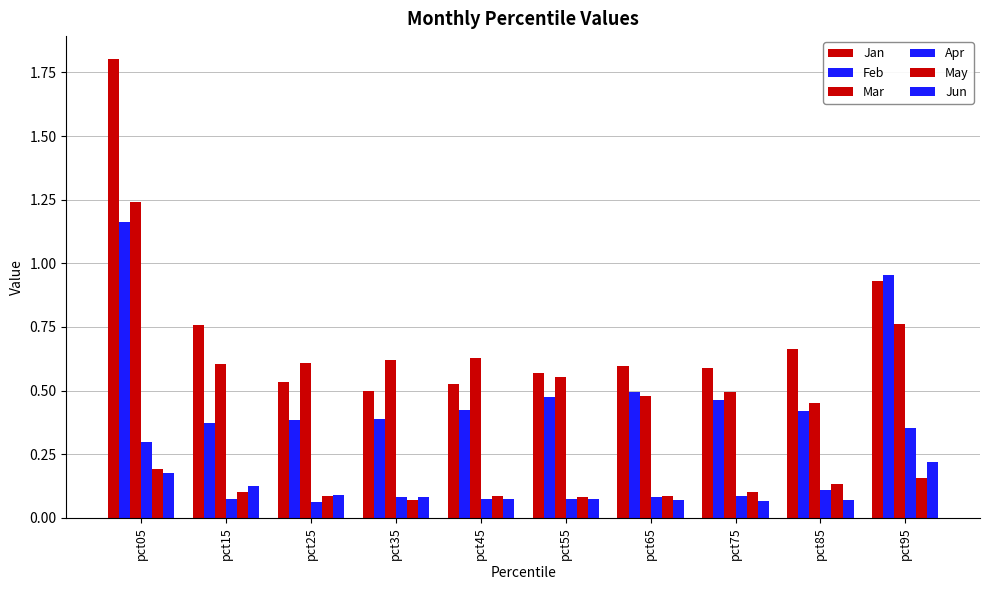

Are the bars horizontal?

No